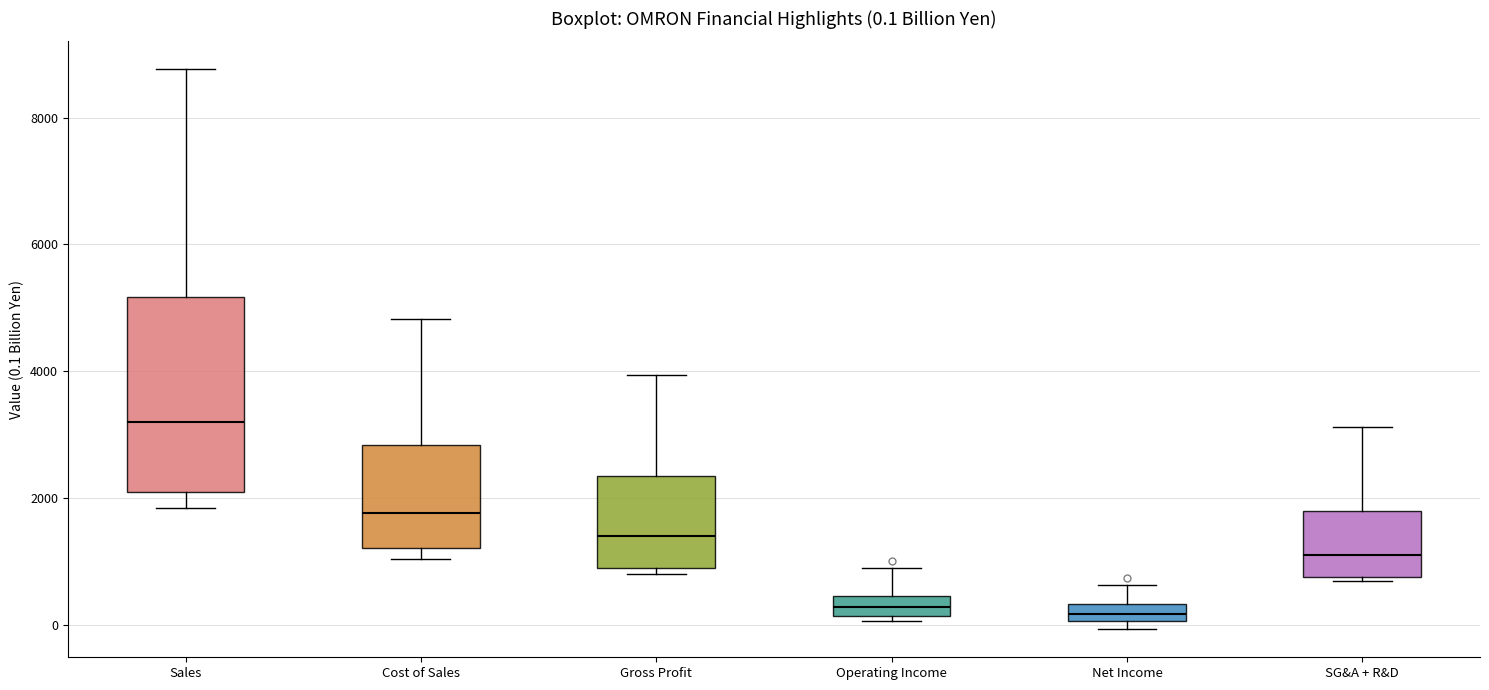

Comparing the boxes themselves (not the whiskers), which one is the tallest?

Sales